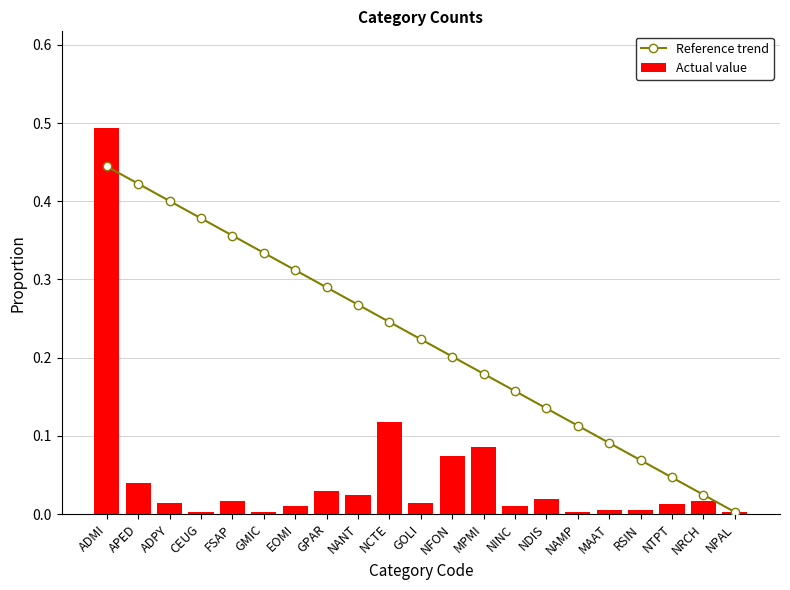

True or false: Reference trend has a value of 0.2 at GOLI.

True